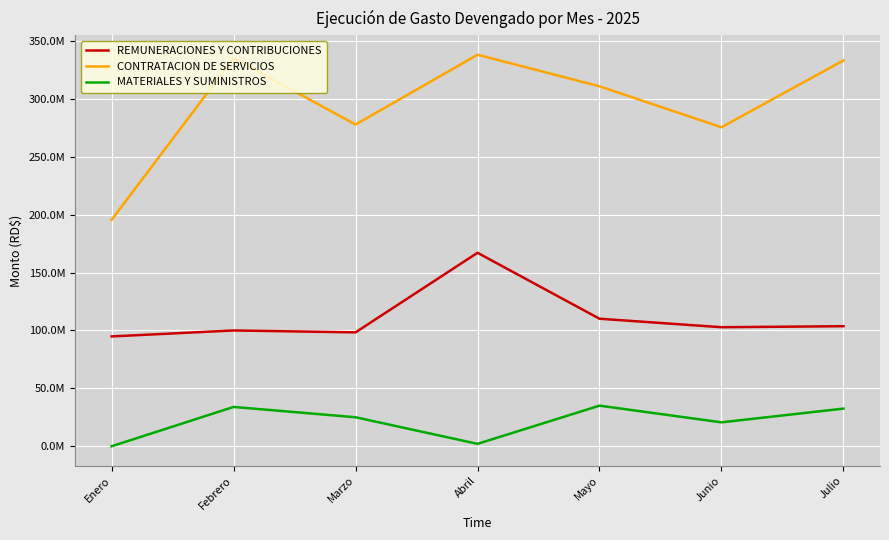

Which series has the largest range (max minus min)?

CONTRATACION DE SERVICIOS